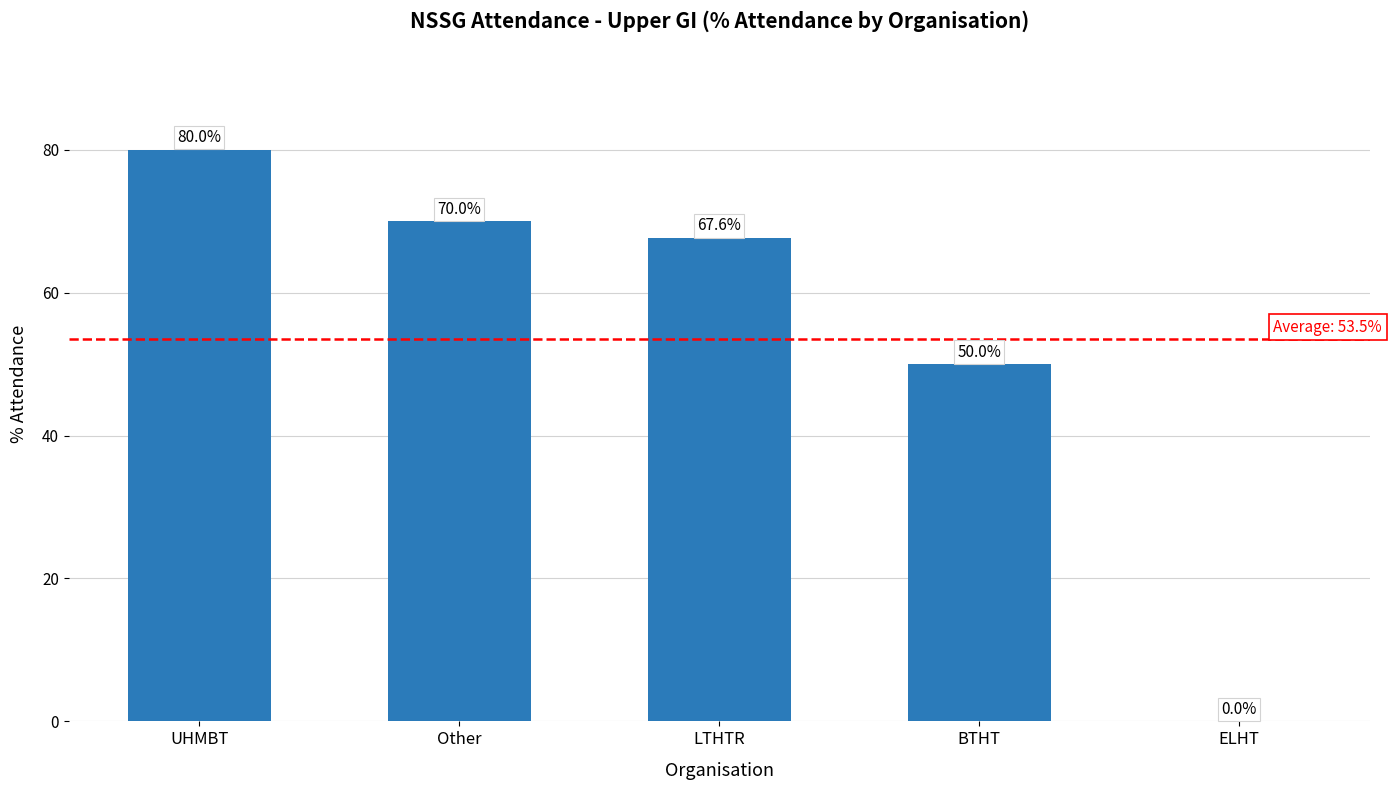

Are the bars horizontal?

No